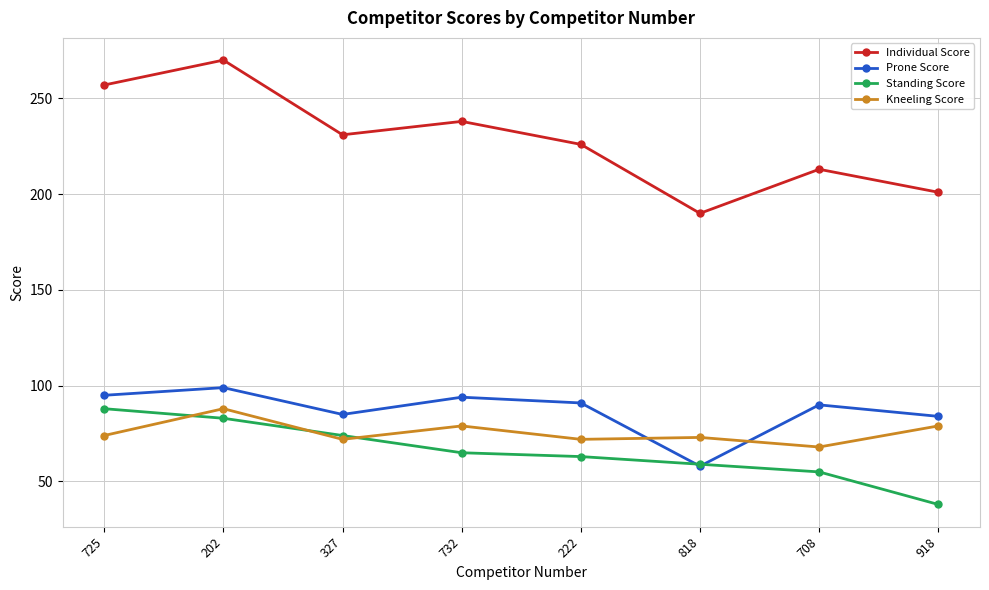

Between 732 and 918, which series saw the biggest shift?

Individual Score